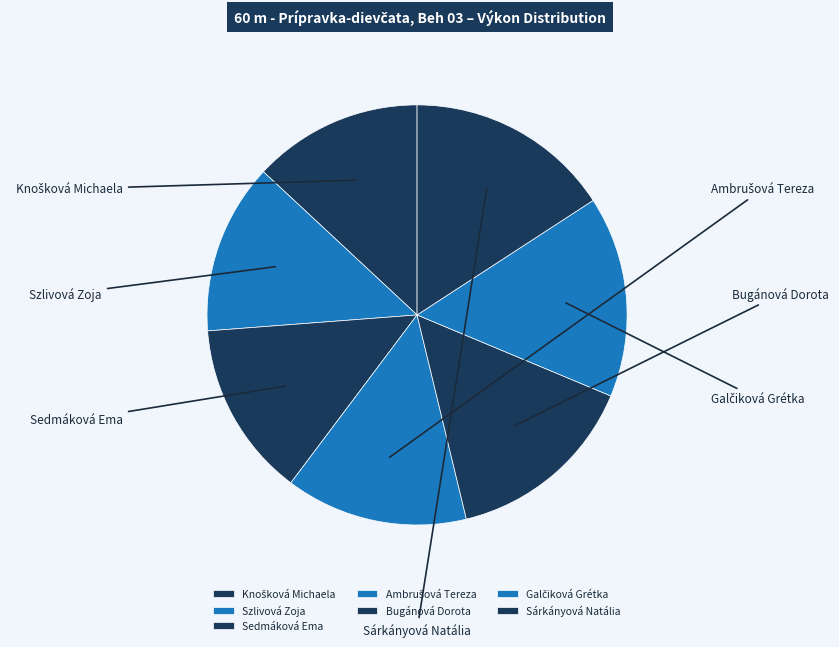

Which category has the smallest portion of the pie?

Knošková Michaela